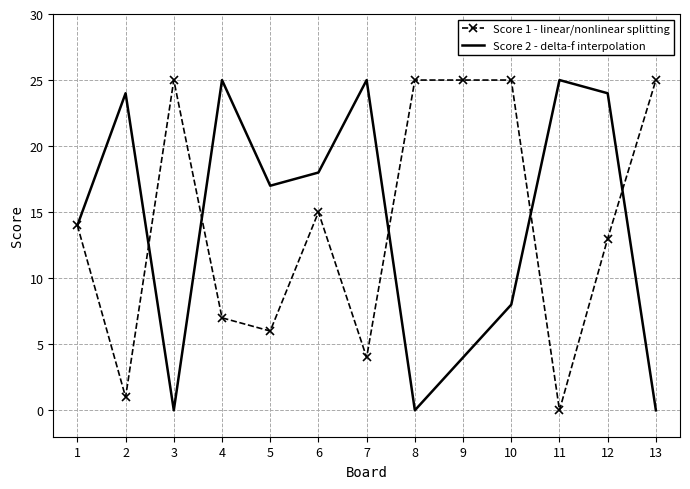

What are all the series names shown in the legend?

Score 1 - linear/nonlinear splitting, Score 2 - delta-f interpolation